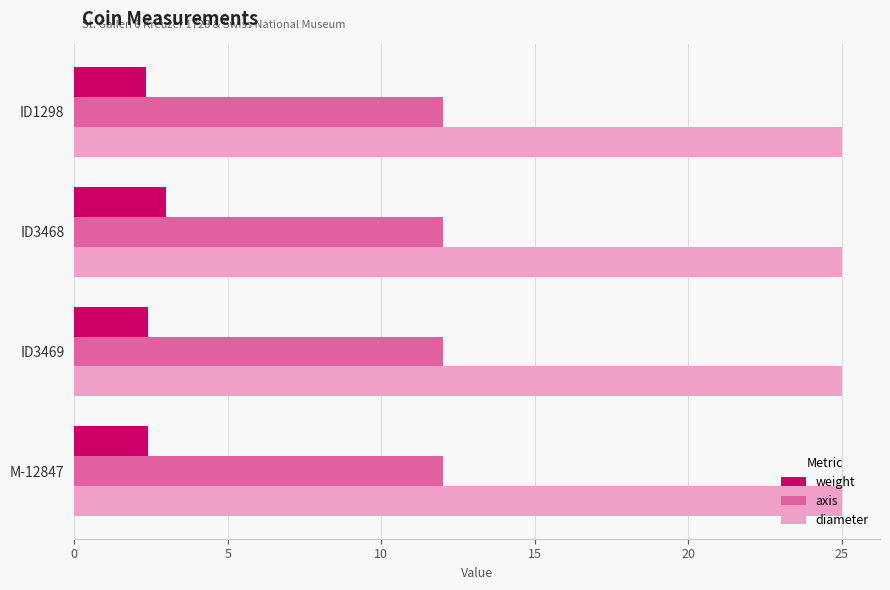

True or false: axis has a value of 12.0 at ID3468.

True